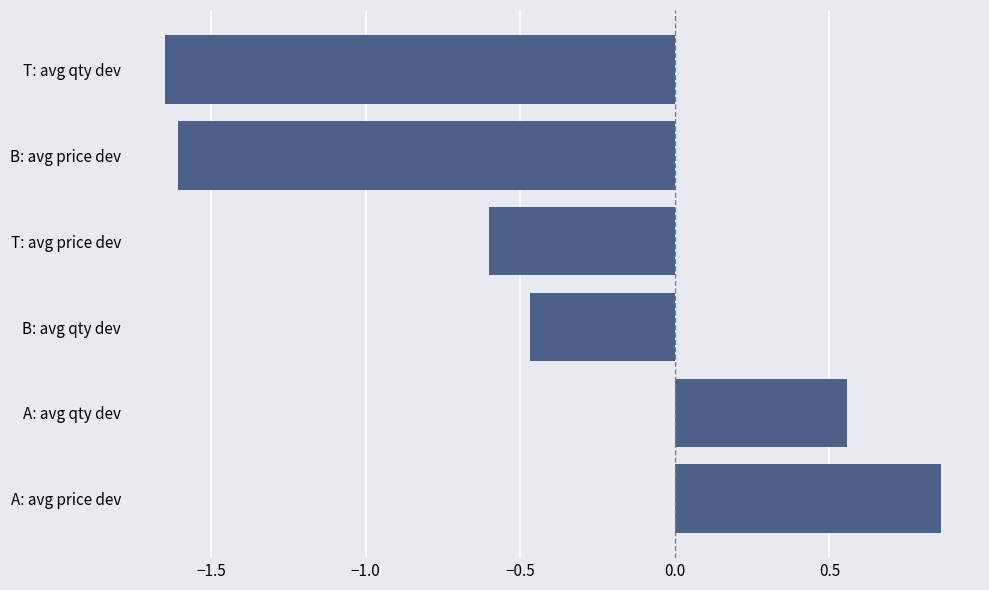

How many series are shown in this chart?

1